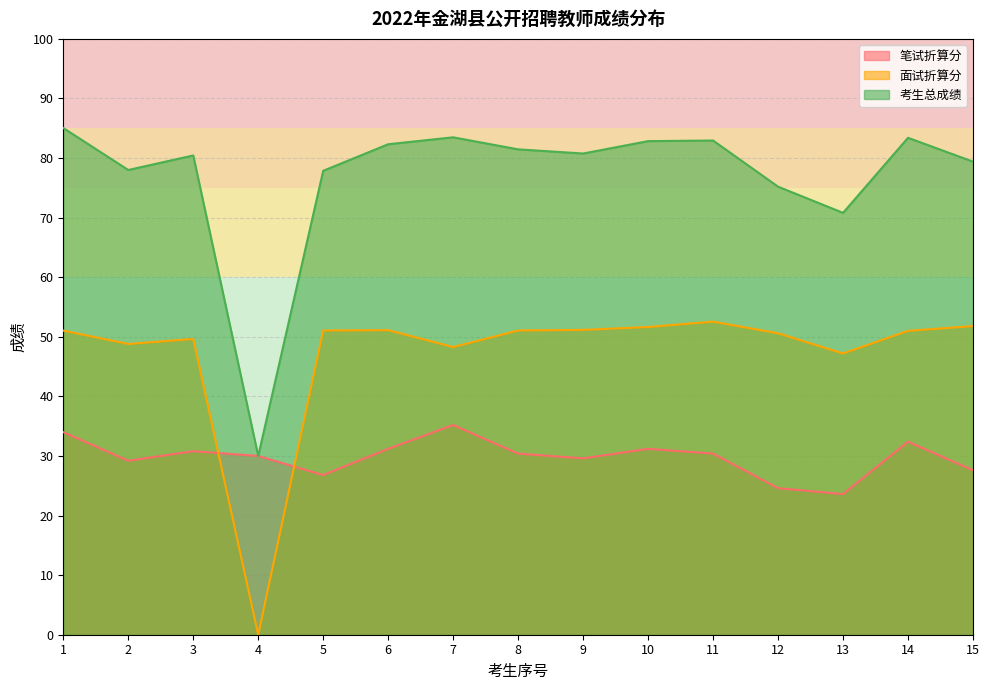

Rank the categories by 笔试折算分 value from lowest to highest.

13, 12, 5, 15, 2, 9, 4, 8, 11, 3, 6, 10, 14, 1, 7